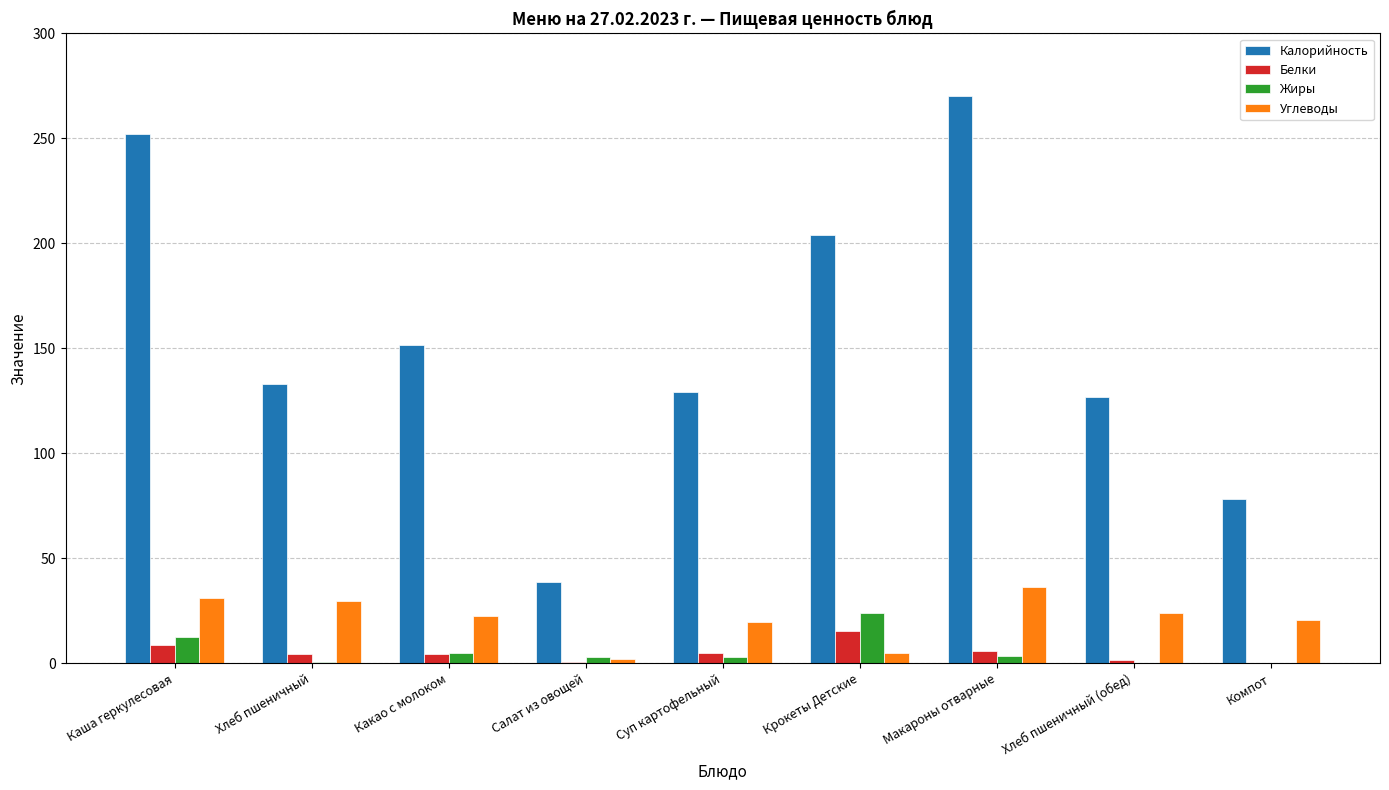

Is it true that Калорийность equals 9.6 at Салат из овощей?

False